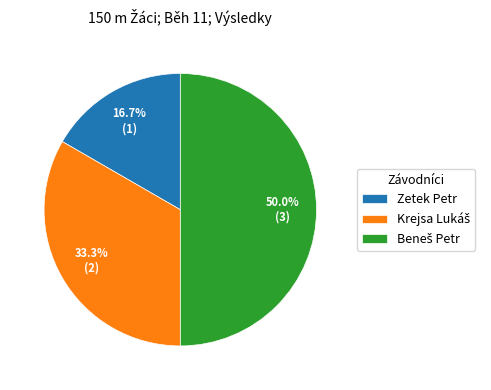

How many slices are in this pie chart?

3